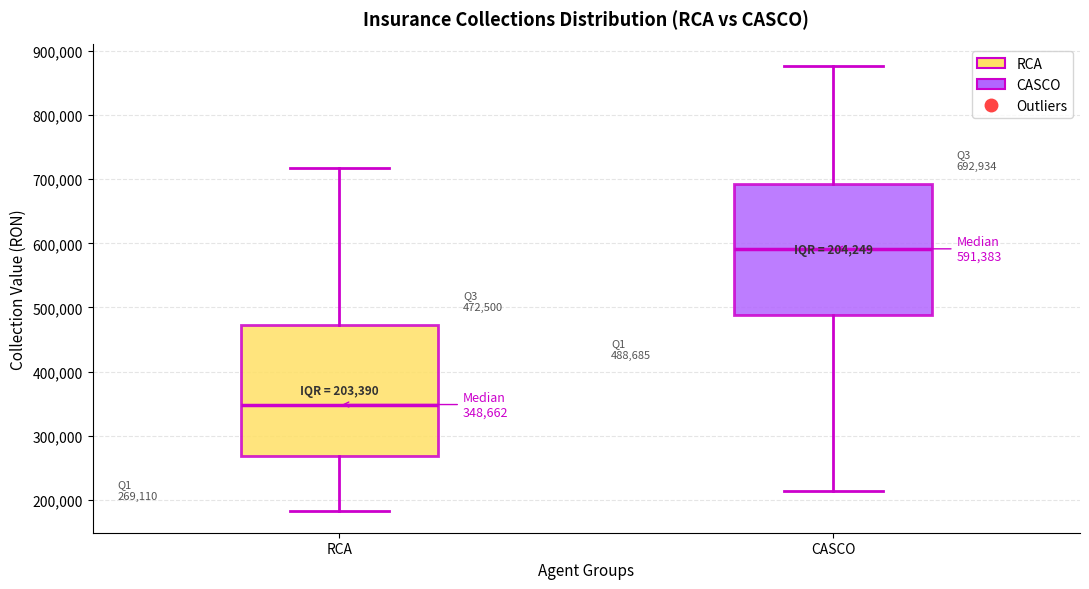

Which box has the lowest median line?

RCA